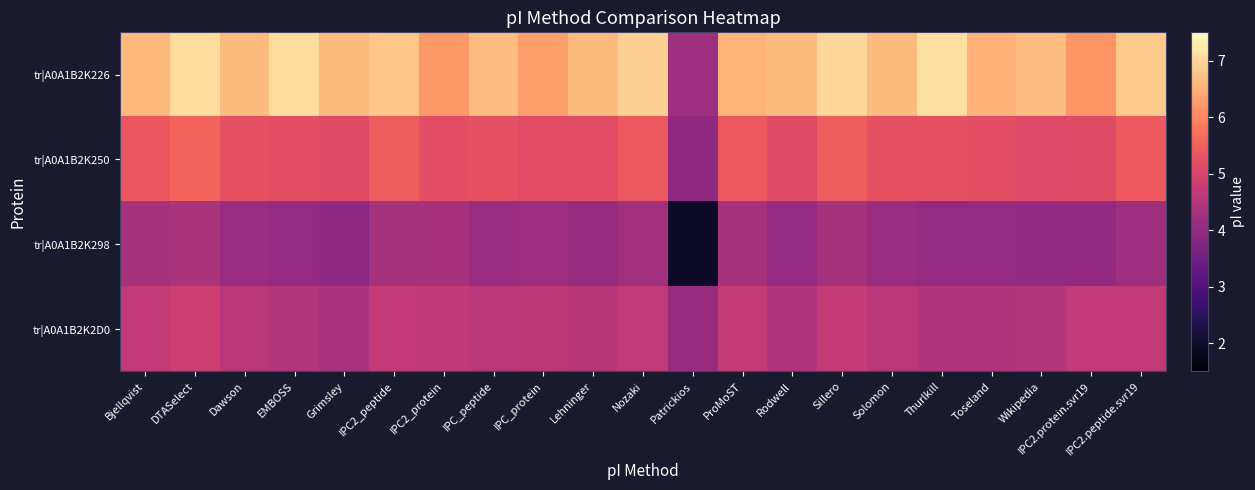

At how many categories does at least one series exceed 6?

20